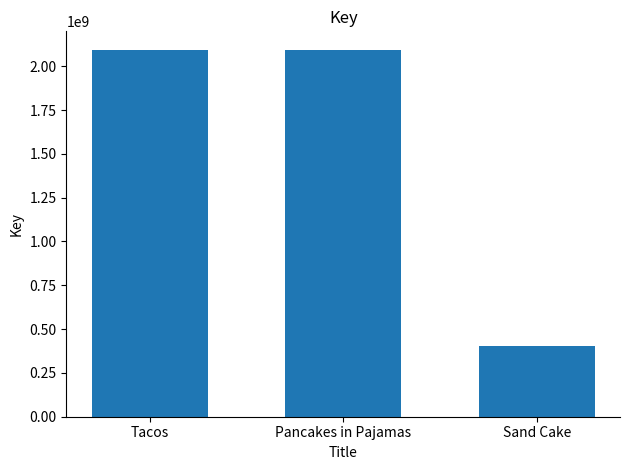

Which label corresponds to the smallest value in the chart?

Sand Cake